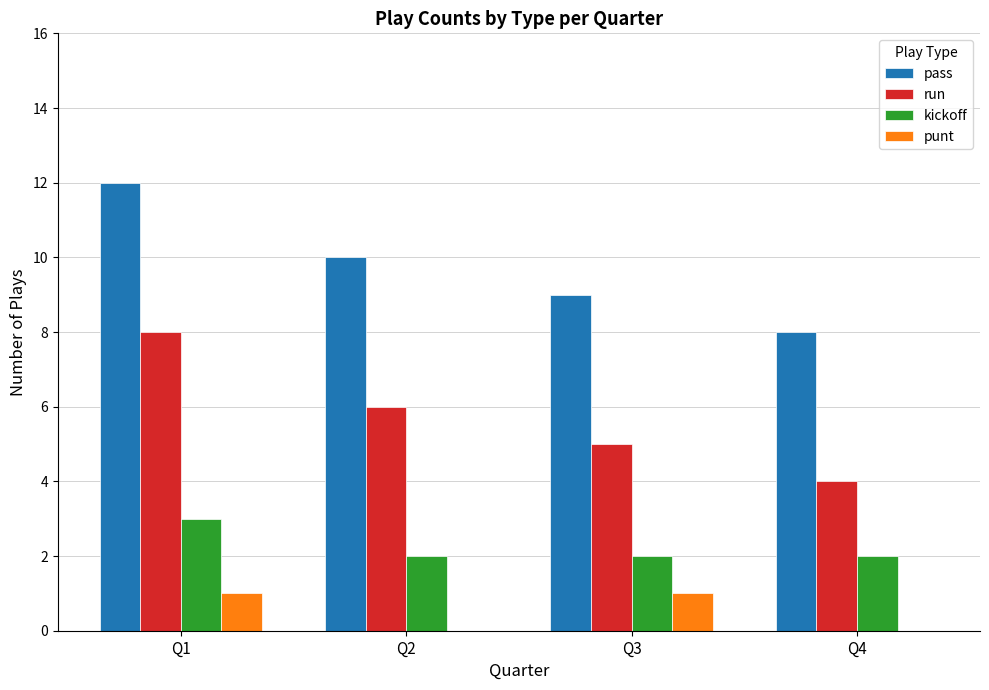

What is the sum of all run values?

23